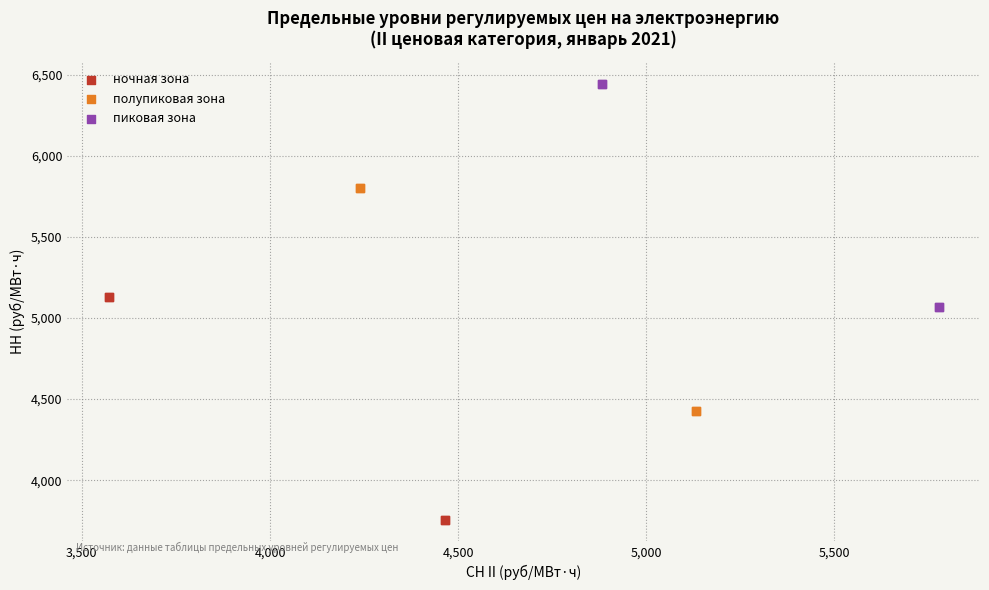

Which series contains the lowest Y value?

ночная зона